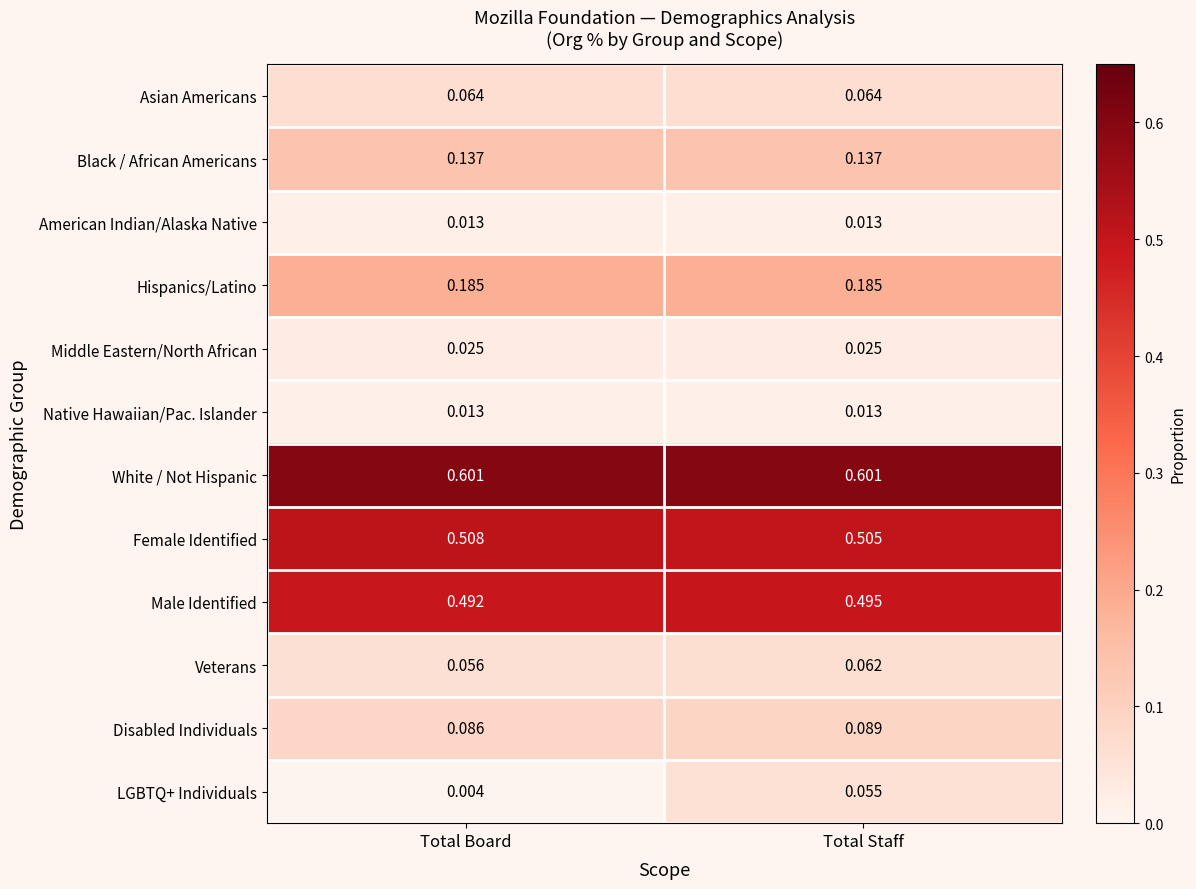

At which label is Veterans closest to 0?

Total Board